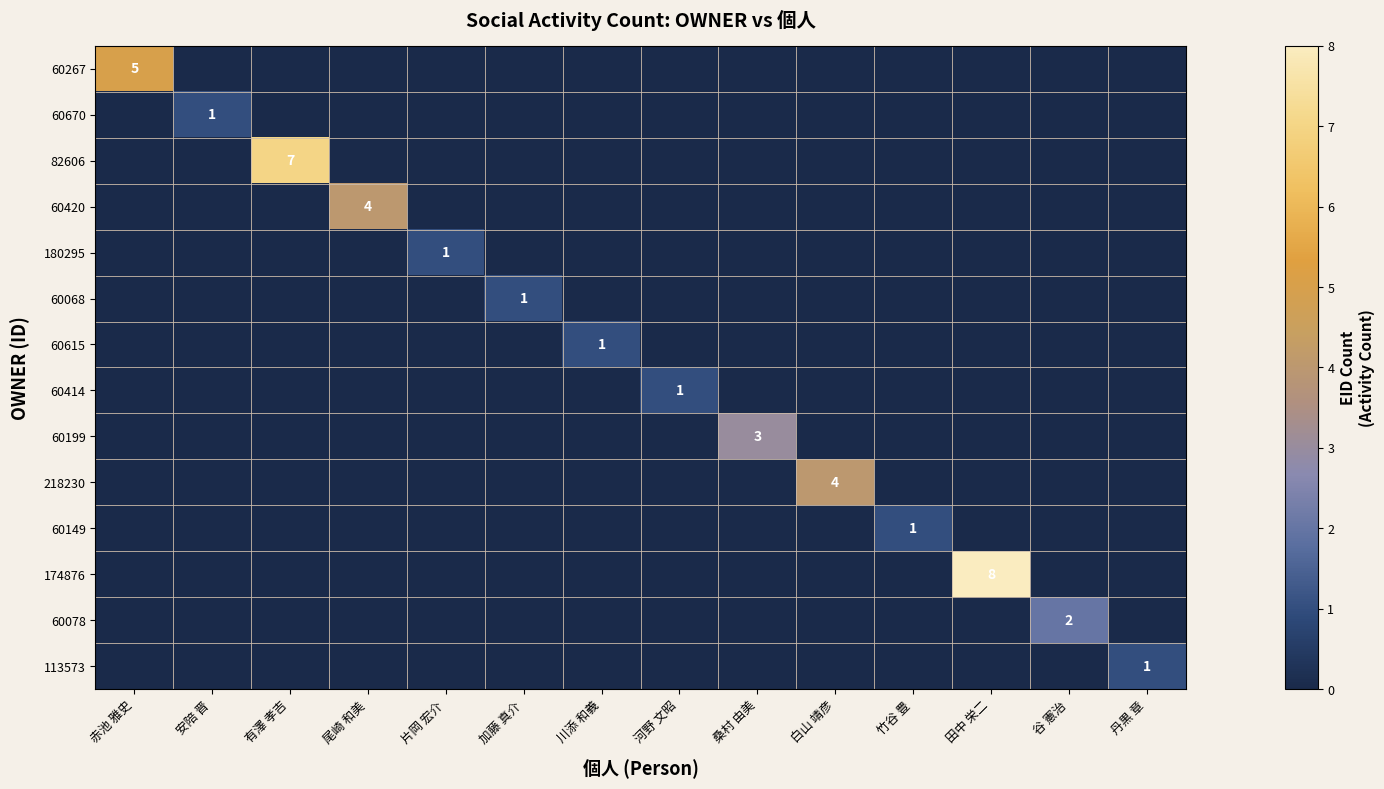

Is it true that 60615 equals 2 at 川添 和義?

False